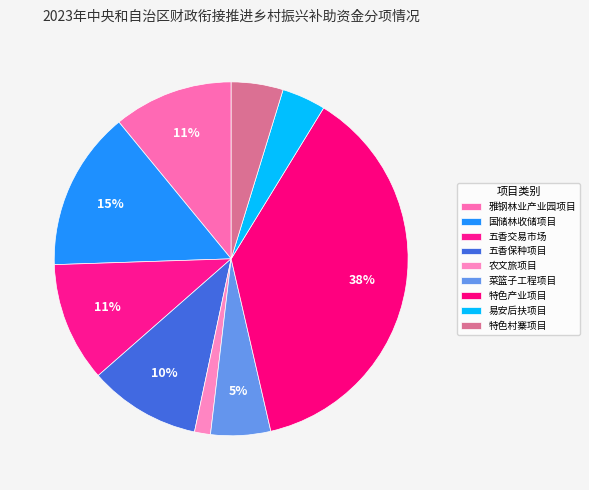

Count the number of slices in the pie.

9